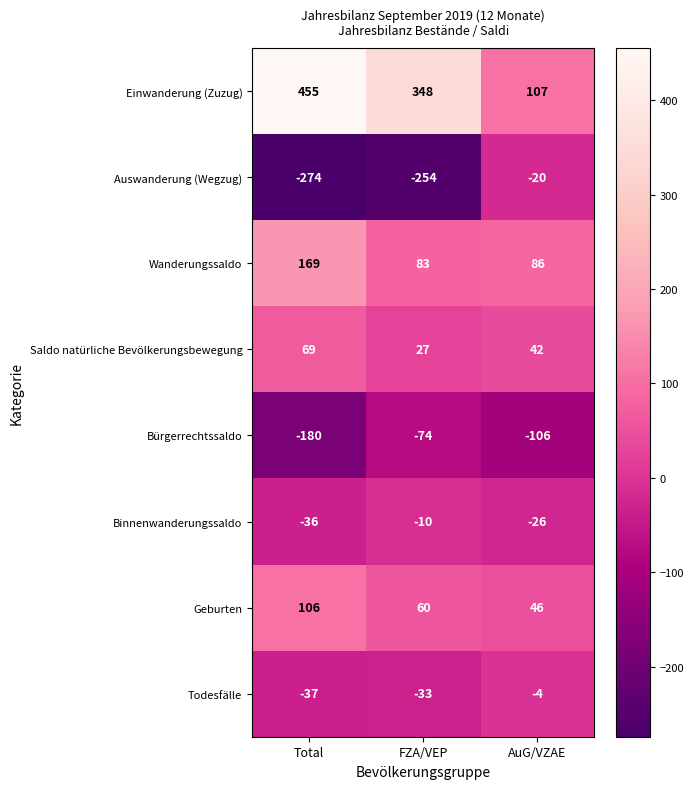

At which category is the sum across all series the highest?

Total